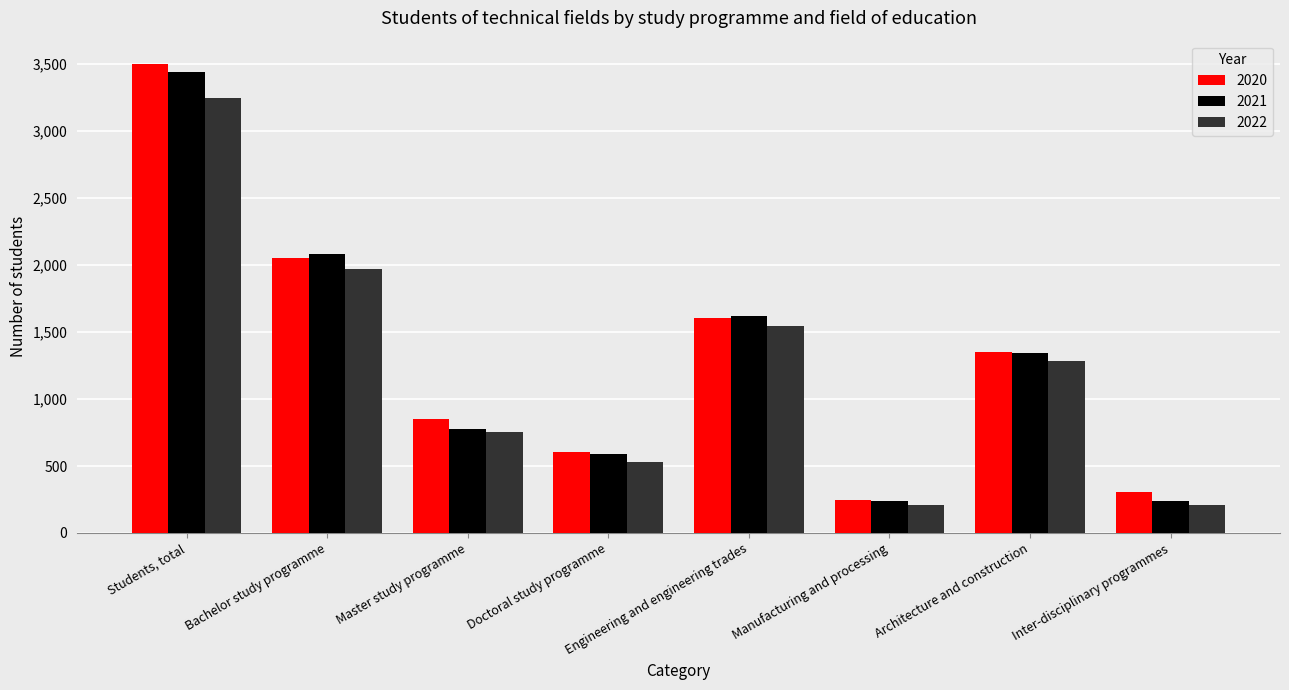

What is the minimum value for 2021?

242